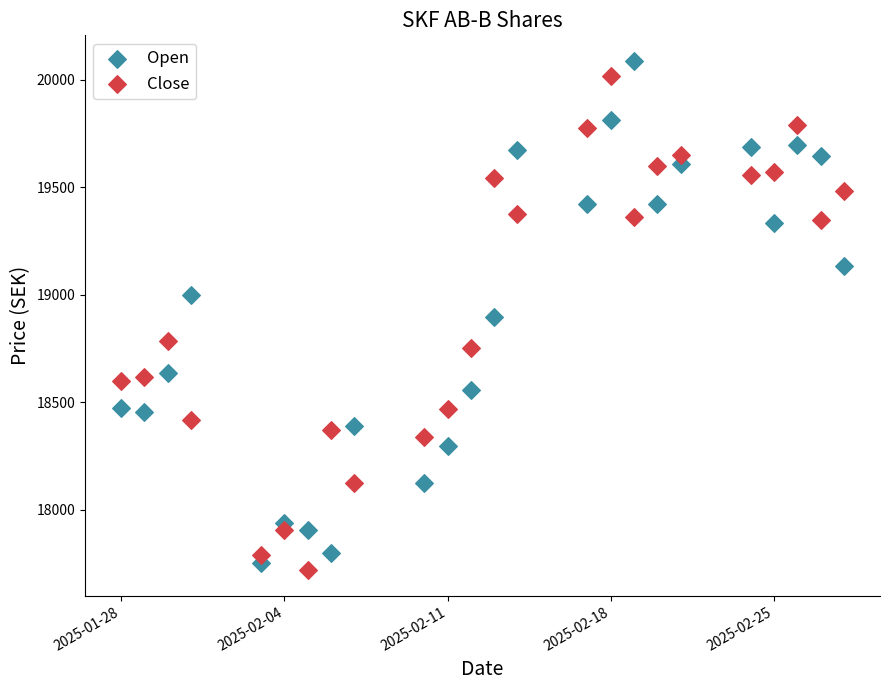

What is the X range (max minus min) for the scatter plot?

31